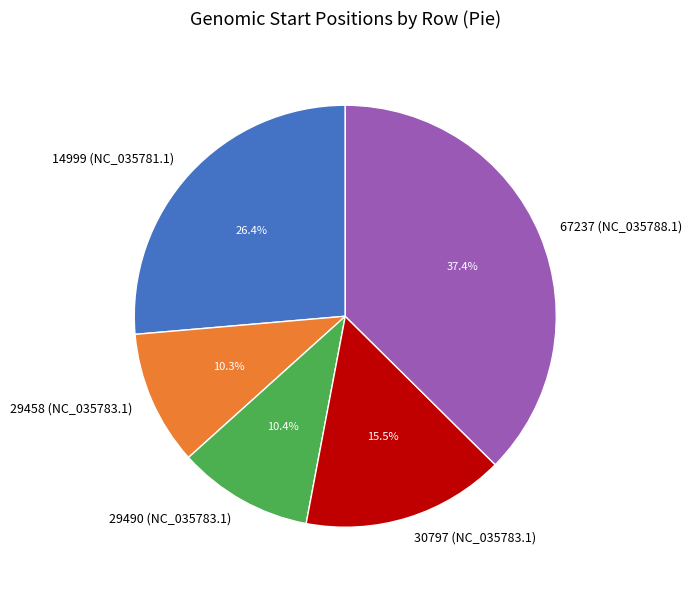

Is it true that 67237 (NC_035788.1) is 26% of the pie?

False